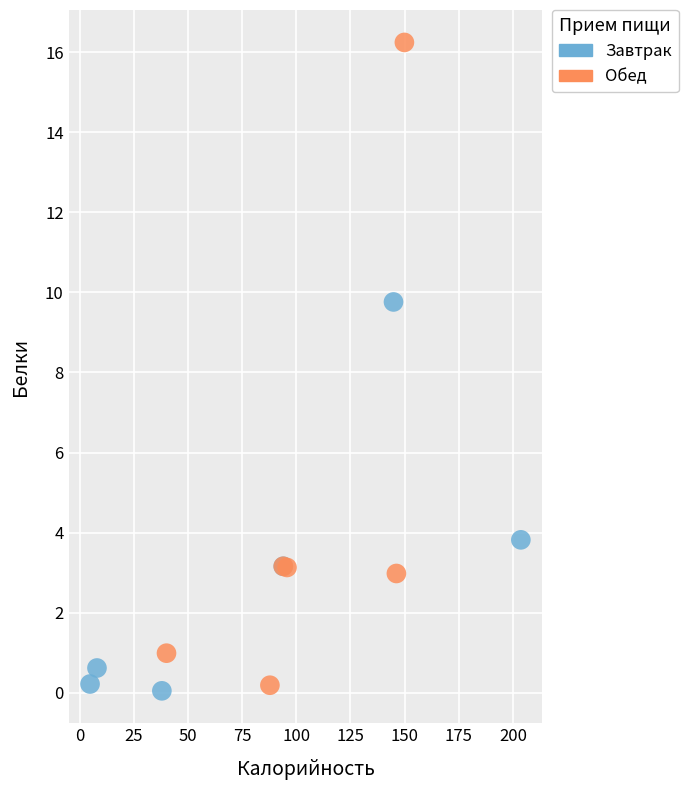

Which series has the widest spread of Y values?

Обед